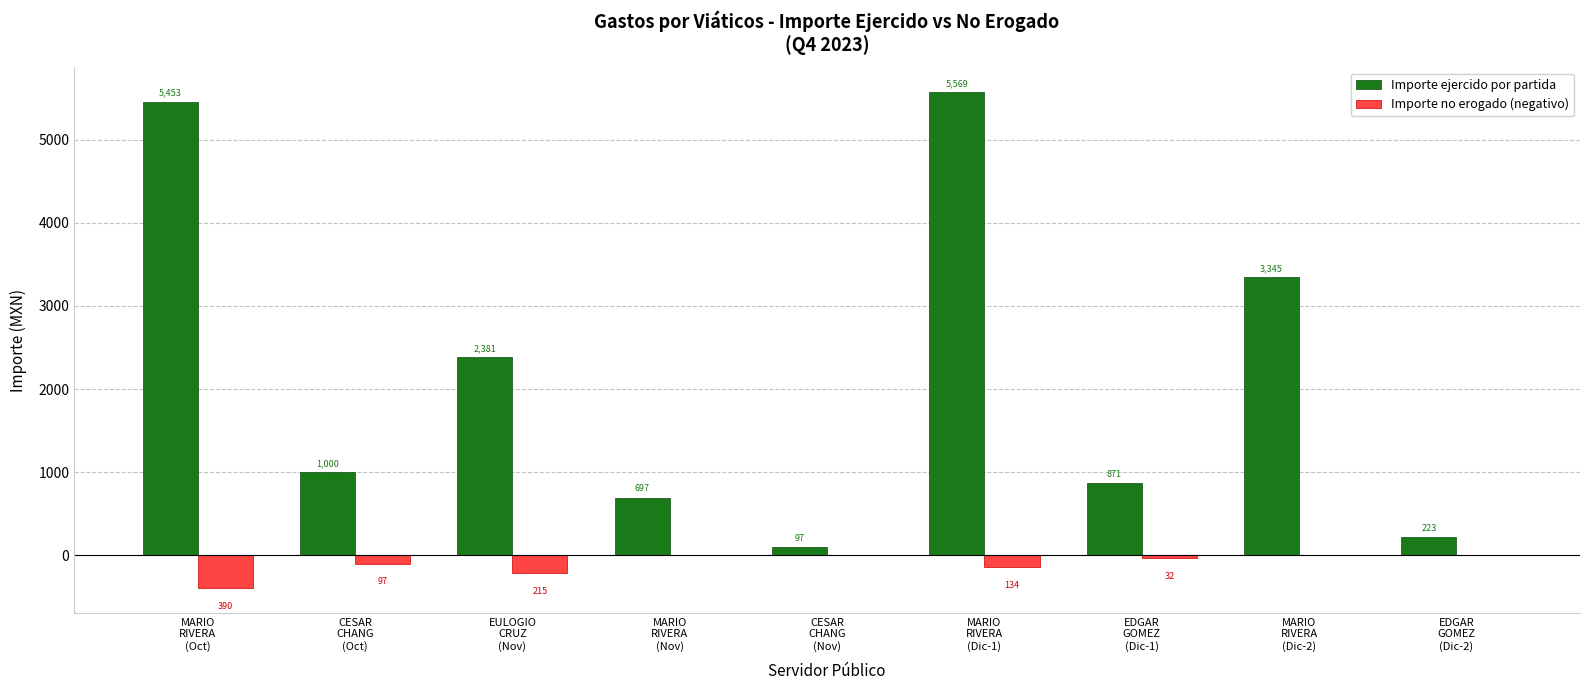

Are the bars grouped side by side (vs. stacked)?

Yes